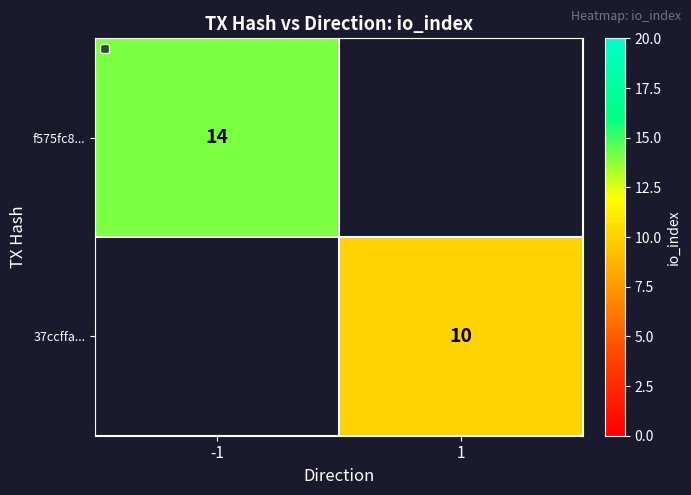

The f575fc8... series shows 23 at -1. True or false?

False